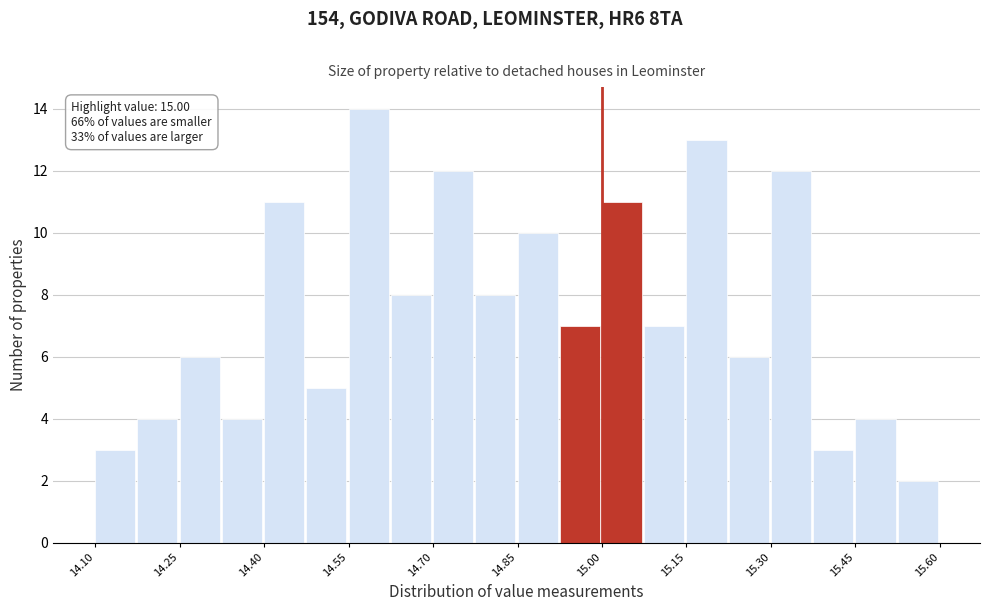

Read against the x-axis, roughly where is the centre of the tallest bar?

14.58